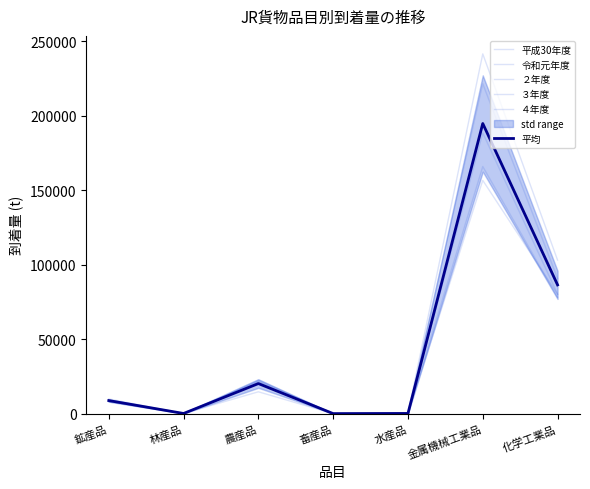

Read the ２年度 value at 化学工業品.

90700.0